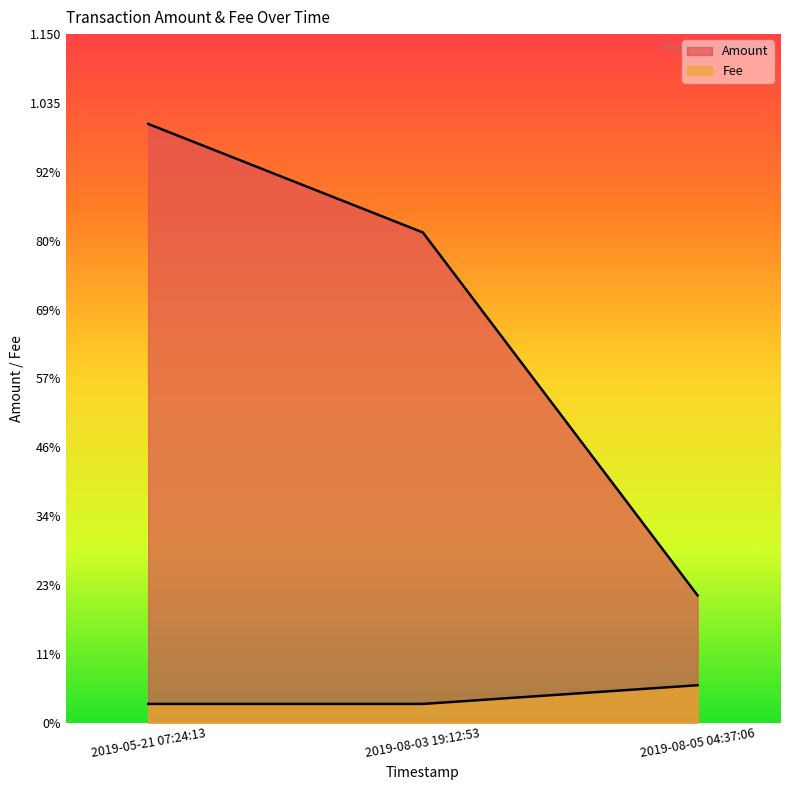

At how many categories does at least one series exceed 0?

3